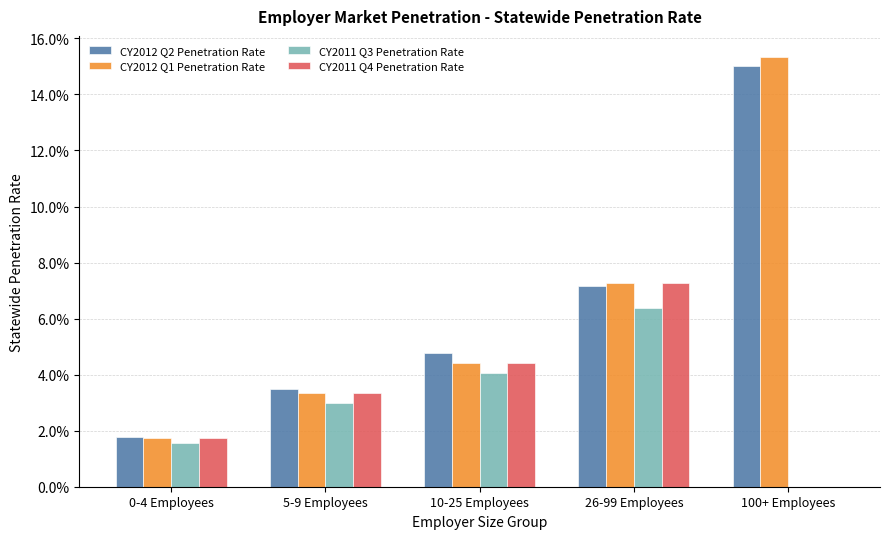

What are all the series names shown in the legend?

CY2012 Q2 Penetration Rate, CY2012 Q1 Penetration Rate, CY2011 Q3 Penetration Rate, CY2011 Q4 Penetration Rate